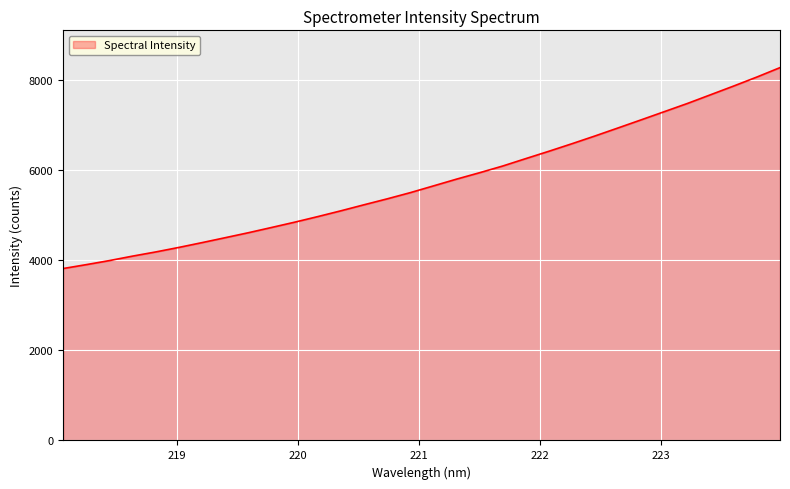

What is the sum of all values?

183973.0